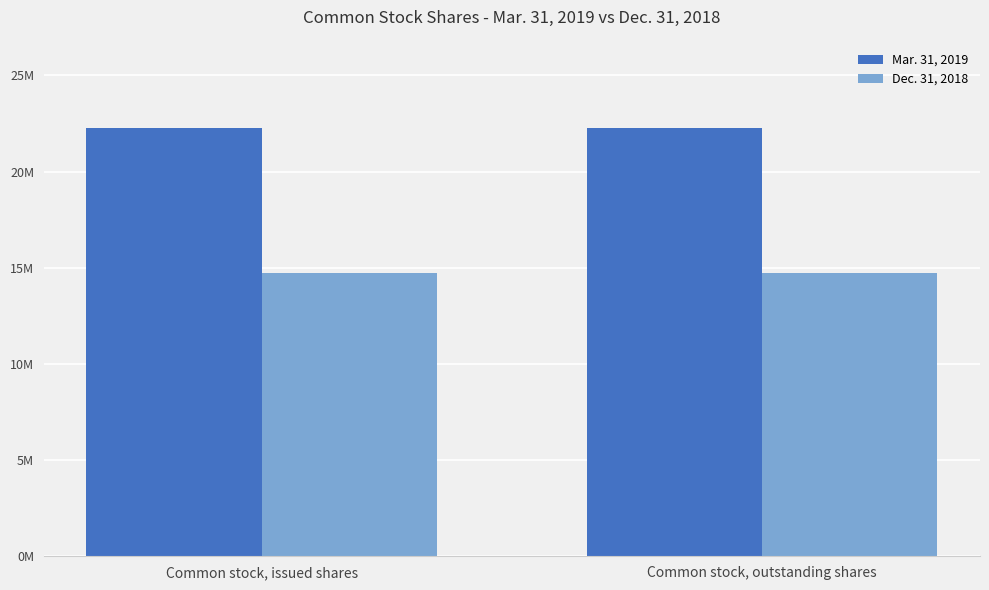

Which series has the largest total across all categories?

Mar. 31, 2019